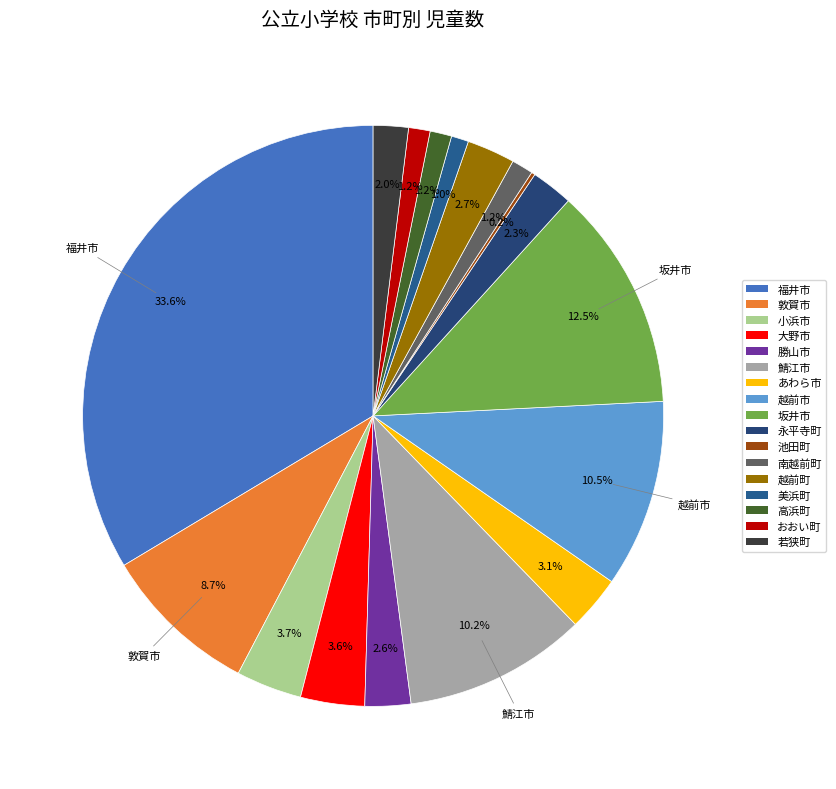

What is the total percentage of 坂井市 and 永平寺町?

14.8%